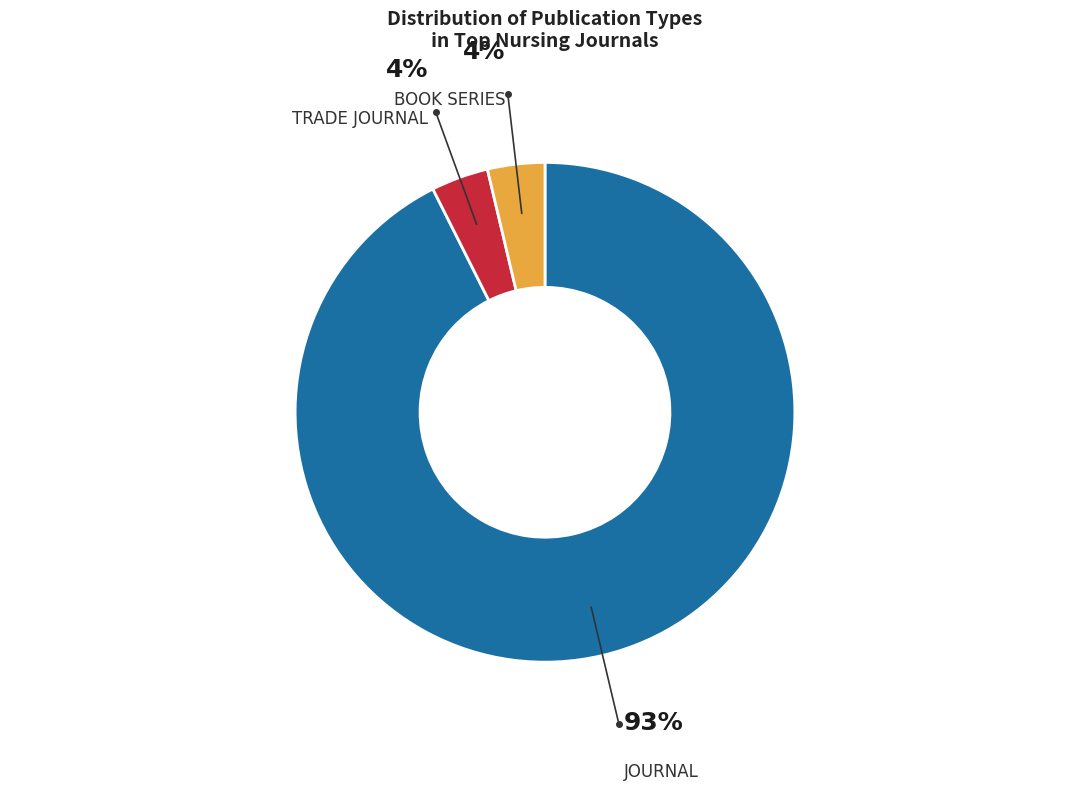

Is there any slice that represents more than half of the pie?

Yes